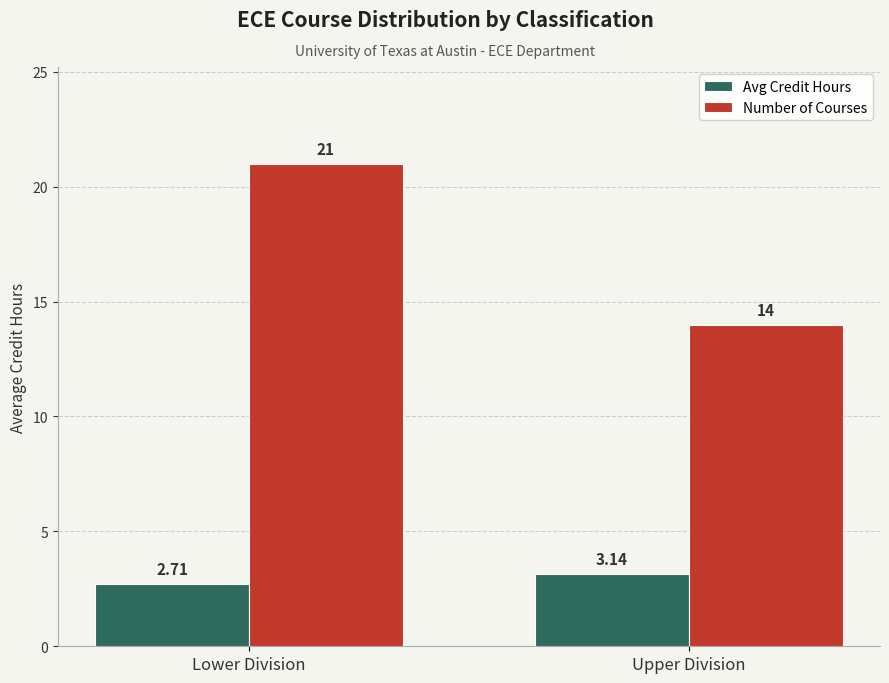

What is the difference between the Avg Credit Hours values at Upper Division and Lower Division?

0.4